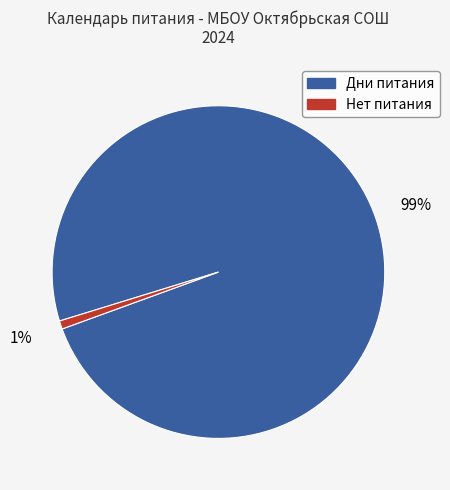

Combined, do Нет питания and Дни питания account for over 50%?

Yes